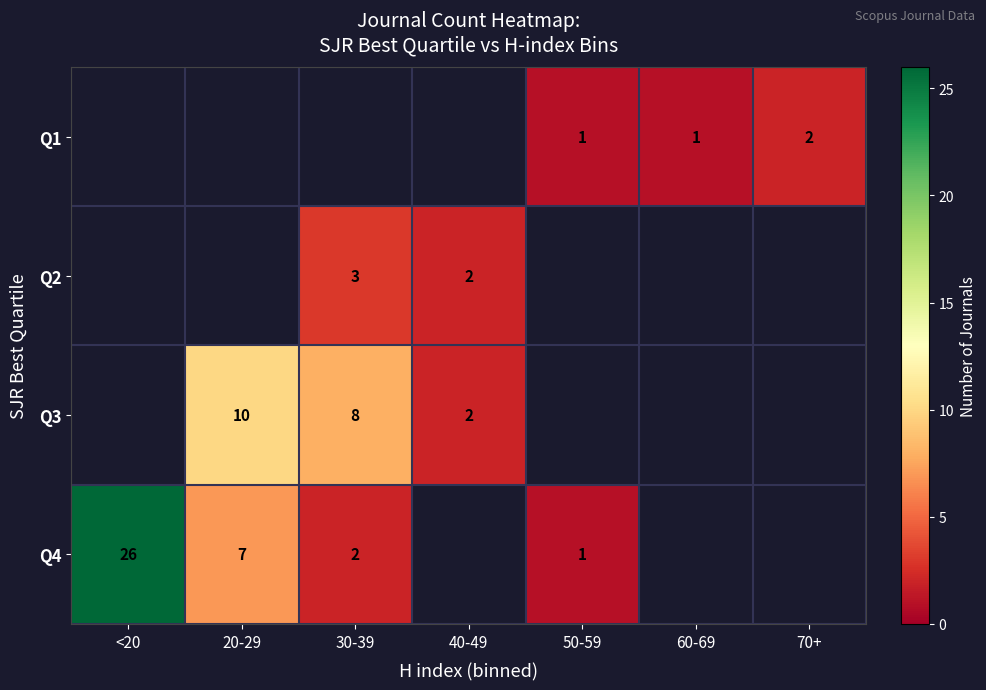

What is the difference between the Q3 values at 40-49 and 20-29?

8